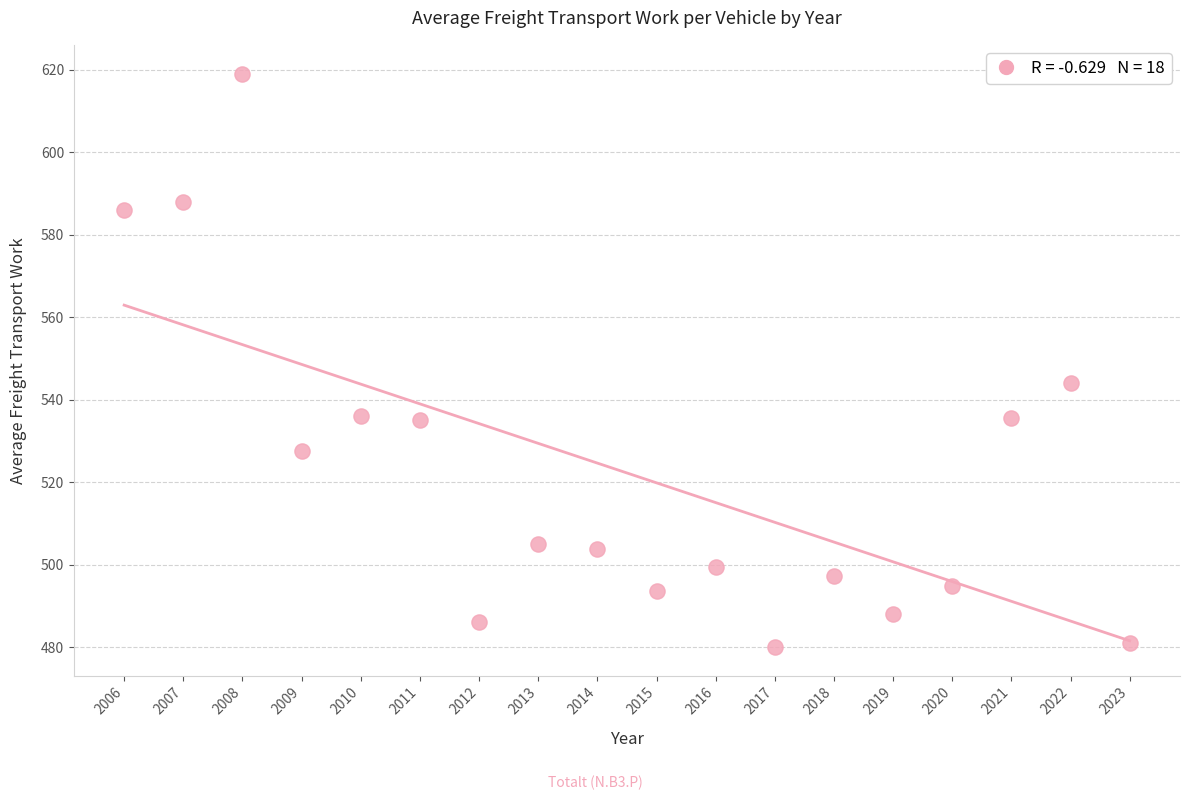

What Y value in the scatter plot is closest to 549?

544.0